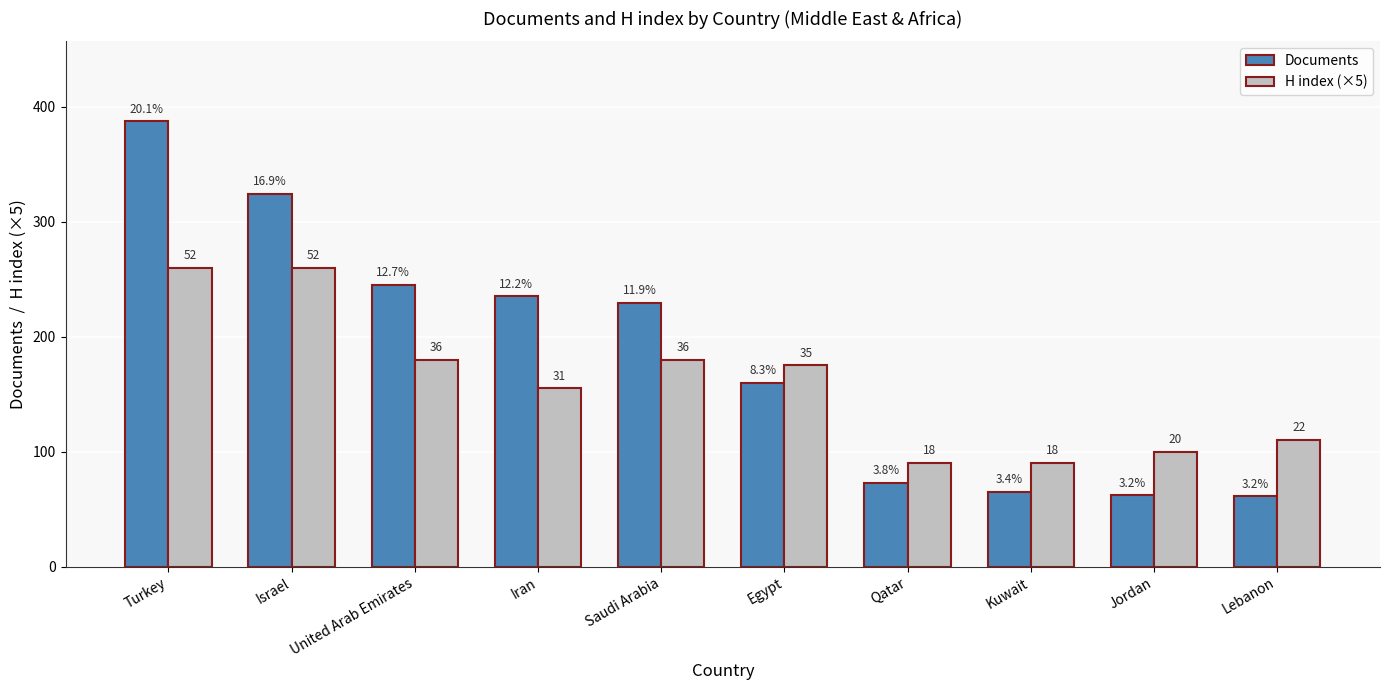

At which category is the sum across all series the highest?

Turkey